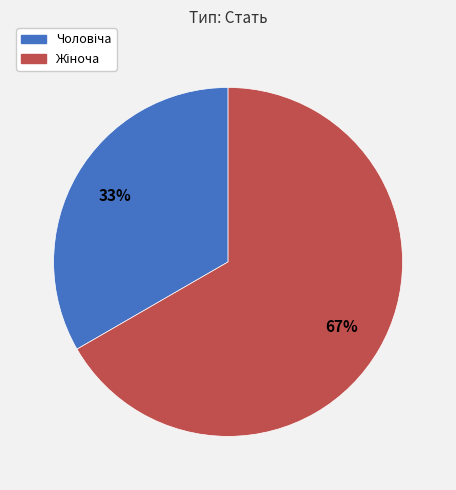

How many slices are in this pie chart?

2